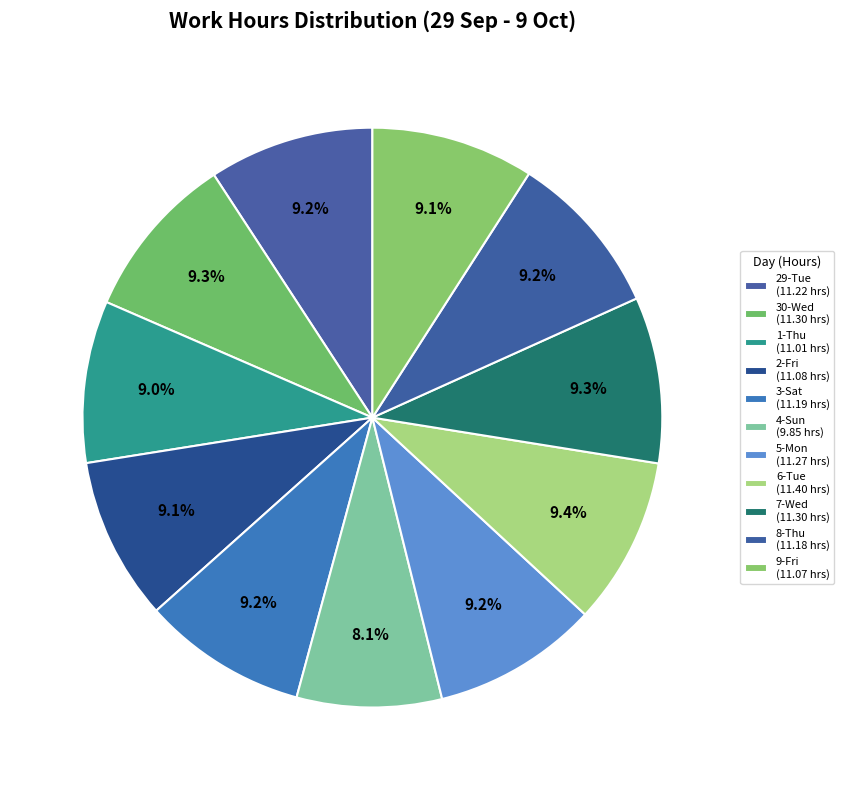

To the nearest percent, what is the average slice percentage?

9%